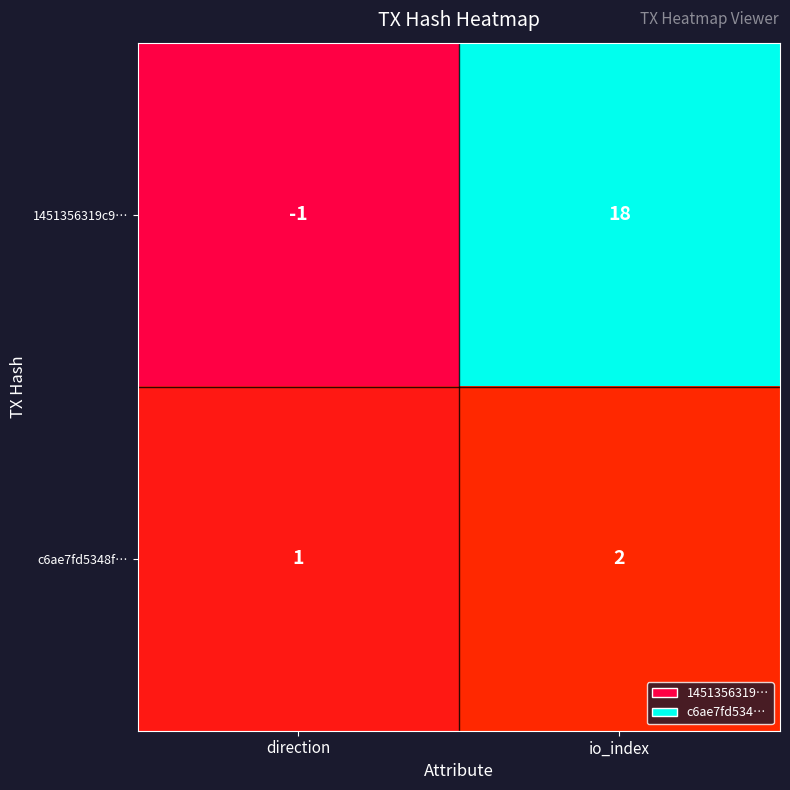

True or false: 1451356319c9… has a value of 18 at io_index.

True